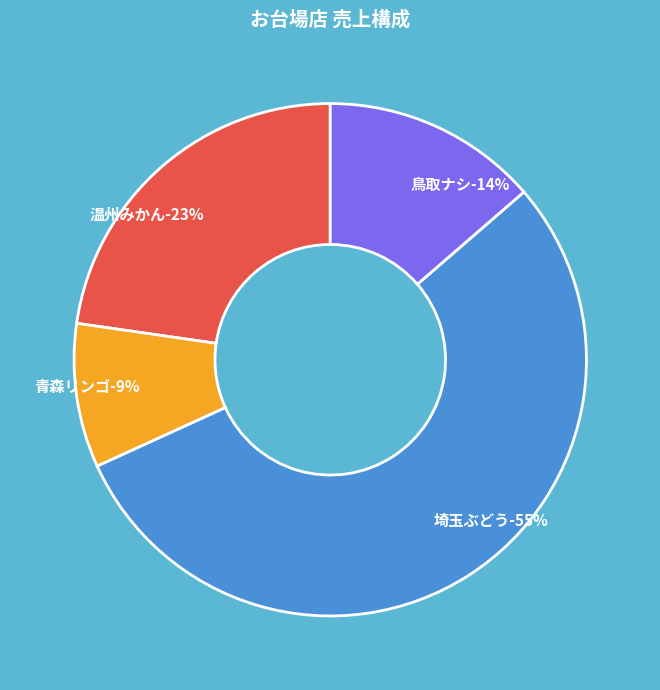

How much of the chart is everything except 埼玉ぶどう?

45.5%